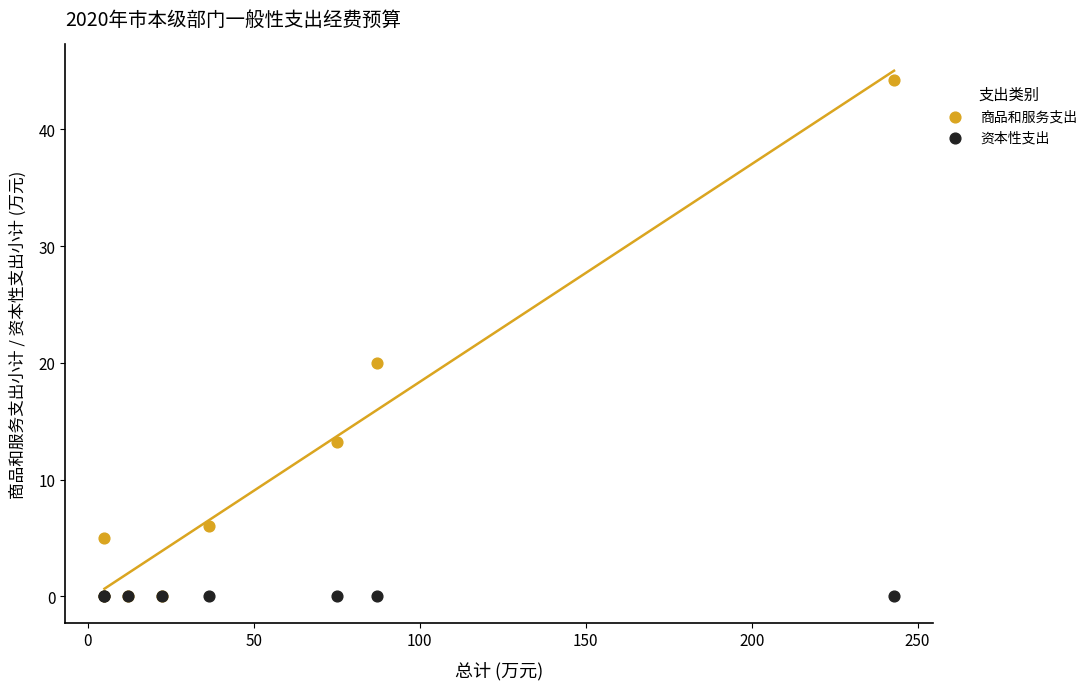

Across all series, what Y value is closest to 22?

20.0